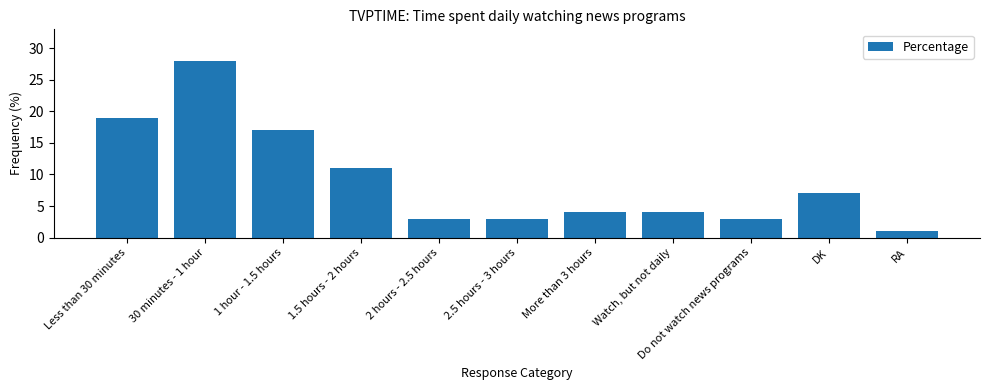

Where does the data first go above 4?

Less than 30 minutes